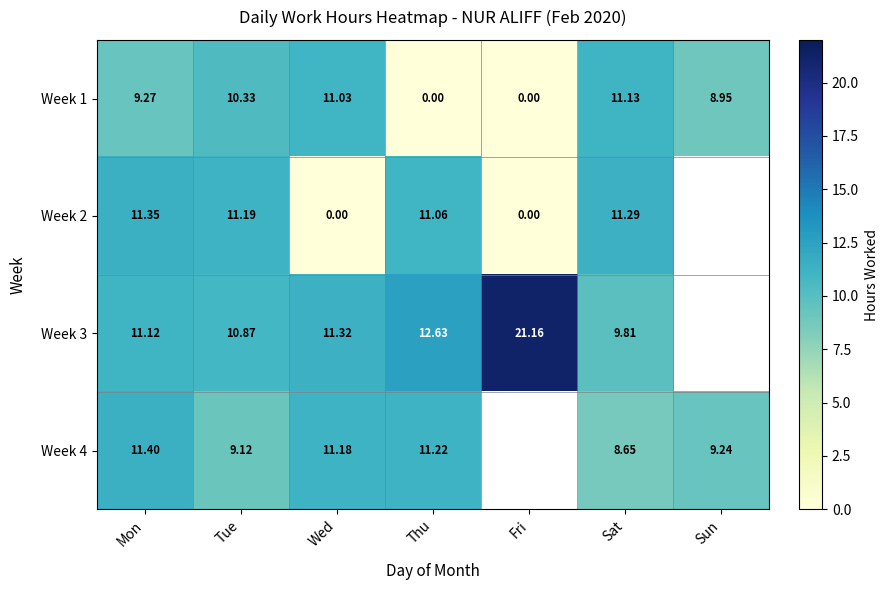

How many distinct data groups are displayed?

4